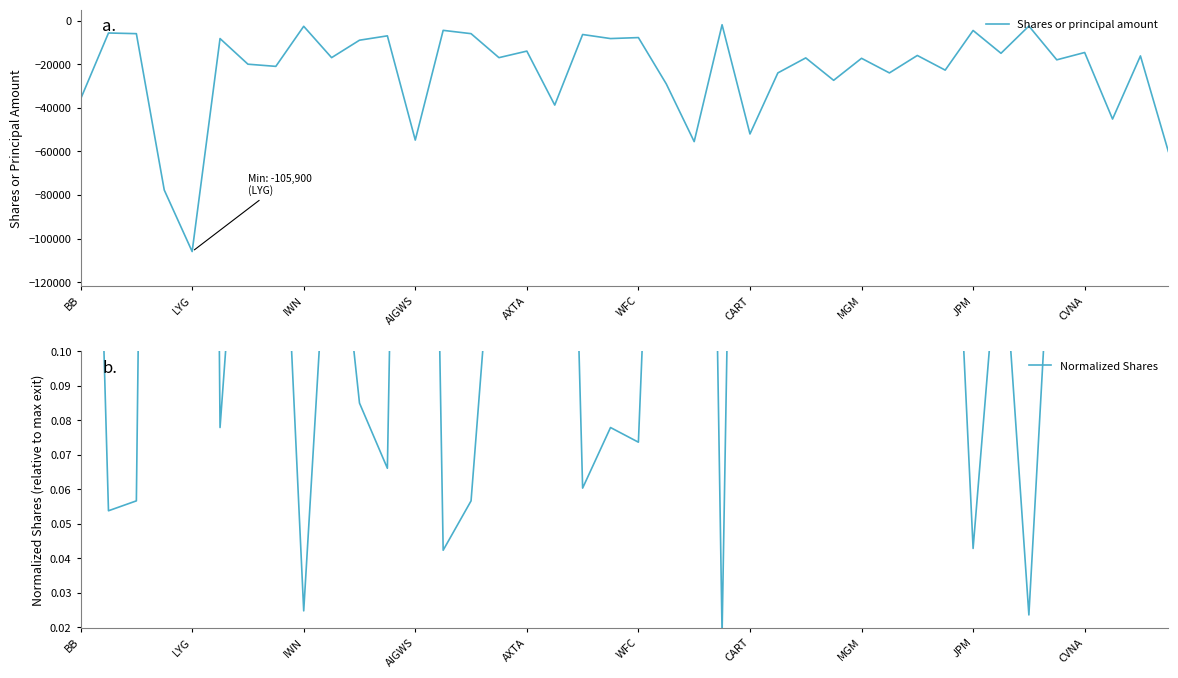

Reading left to right, what are all the values shown in this chart?

Shares or principal amount: -36000.0	-5696.0	-6000.0	-77697.0	-105900.0	-8250.0	-20000.0	-21000.0	-2625.0	-17000.0	-9000.0	-7000.0	-54800.0	-4485.0	-6000.0	-17000.0	-14000.0	-38748.0	-6391.0	-8250.0	-7800.0	-29055.0	-55500.0	-1915.0	-51994.0	-24000.0	-17116.0	-27394.0	-17300.0	-24000.0	-16000.0	-22719.0	-4540.0	-15000.0	-2500.0	-18000.0	-14637.0	-45156.0	-16200.0	-60000.0
Normalized Shares: 0.3	0.1	0.1	0.7	1.0	0.1	0.2	0.2	0.0	0.2	0.1	0.1	0.5	0.0	0.1	0.2	0.1	0.4	0.1	0.1	0.1	0.3	0.5	0.0	0.5	0.2	0.2	0.3	0.2	0.2	0.2	0.2	0.0	0.1	0.0	0.2	0.1	0.4	0.2	0.6